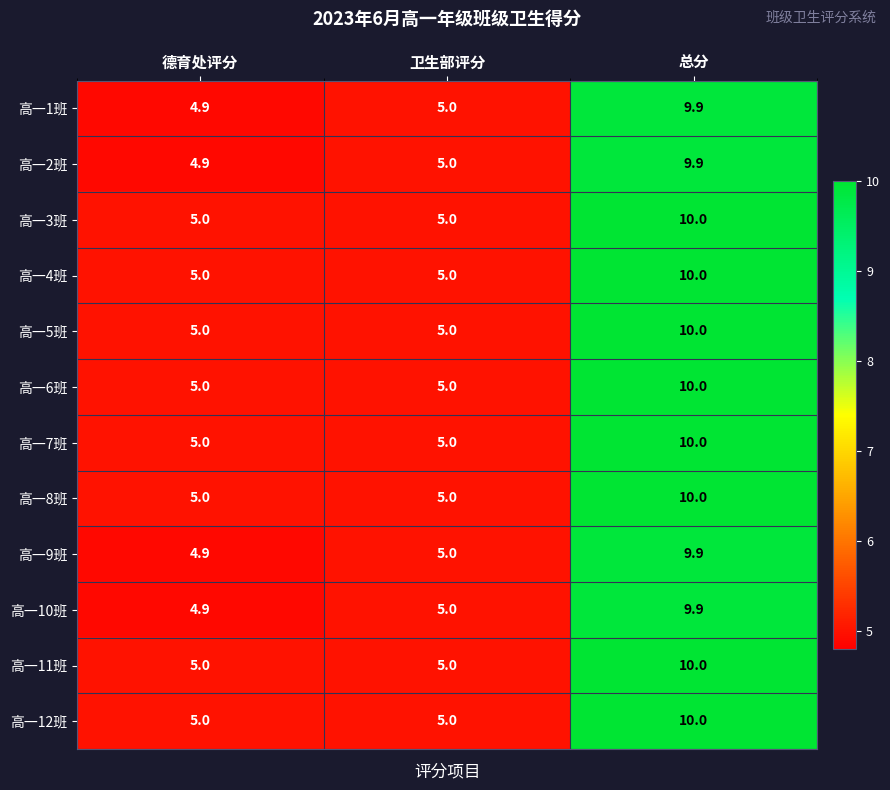

The value of 高一4班 at 德育处评分 is 9.0. True or false?

False